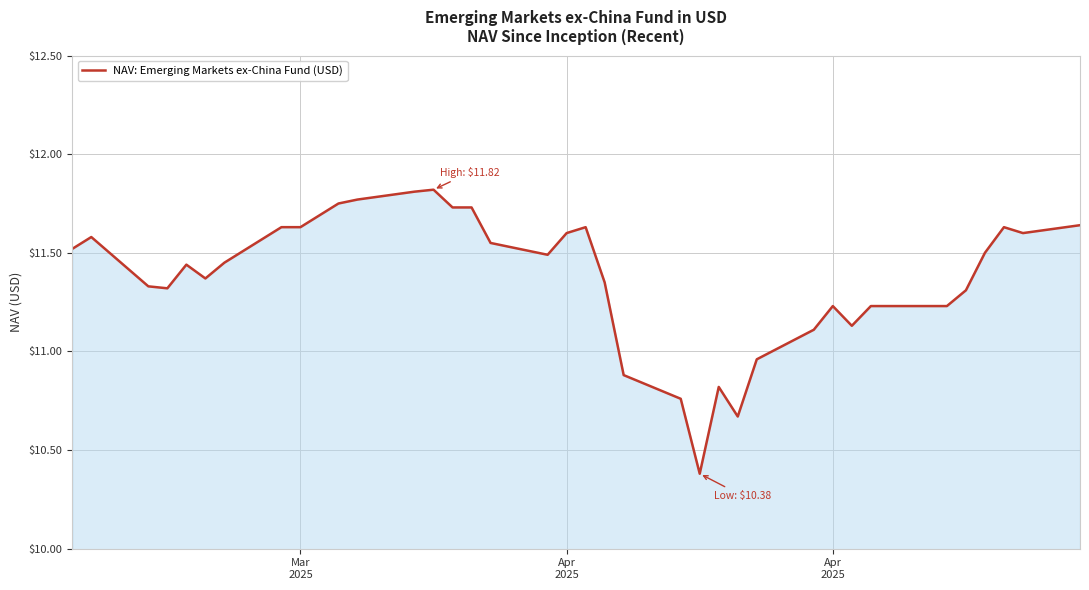

What is the minimum value shown in the chart?

10.4